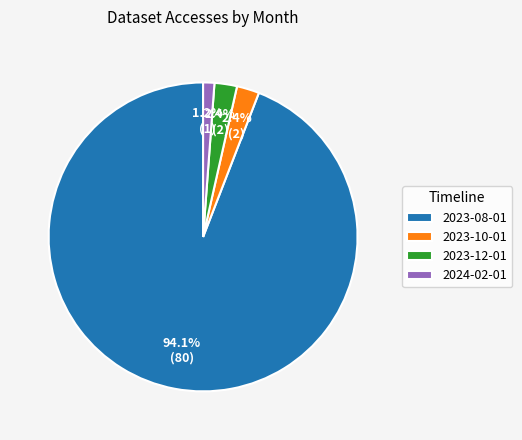

What is the ratio of the value at 2023-10-01 to the value at 2024-02-01?

2.0